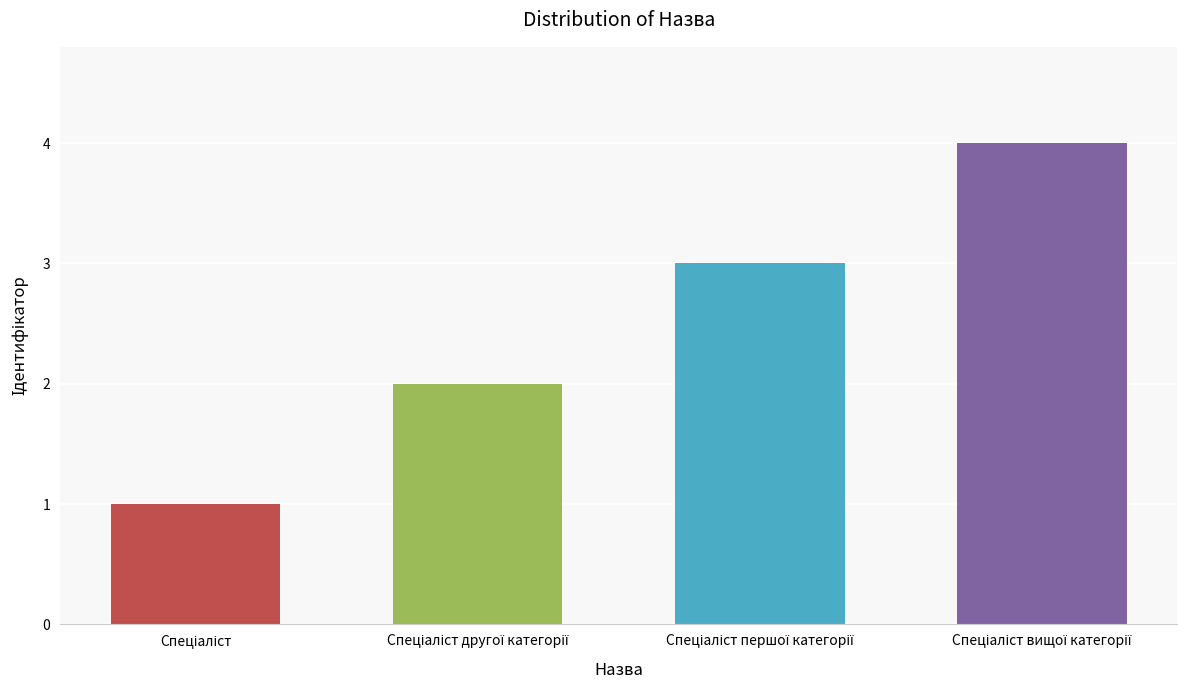

Reading left to right, list all the values displayed in this chart.

1	2	3	4